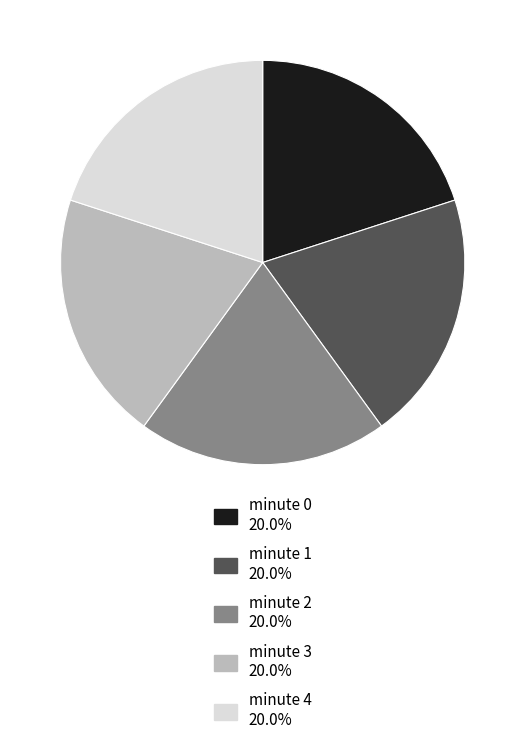

Combined, do minute 2 and minute 0 account for over 50%?

No